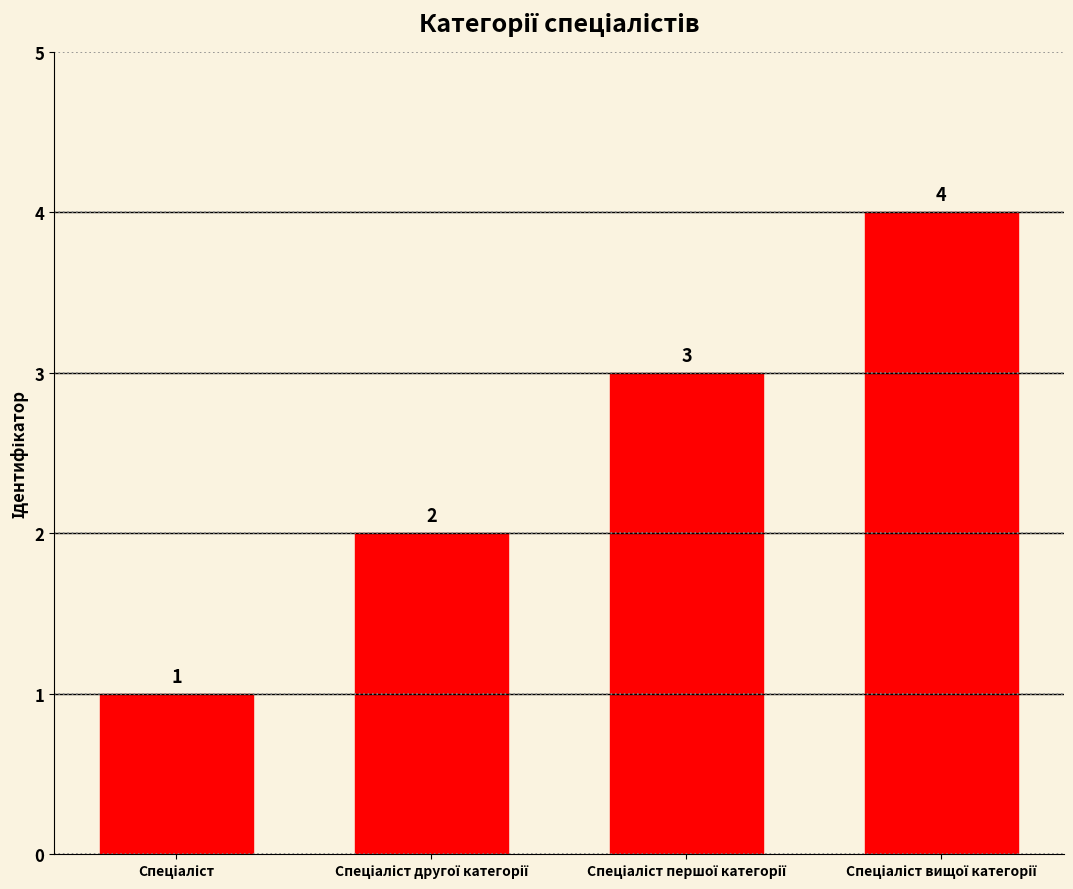

What is the difference between the maximum and minimum values?

3